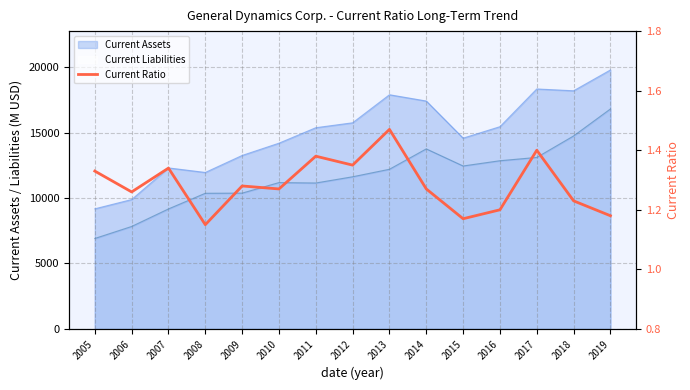

What is the value of the 9th point from the left?

1.5